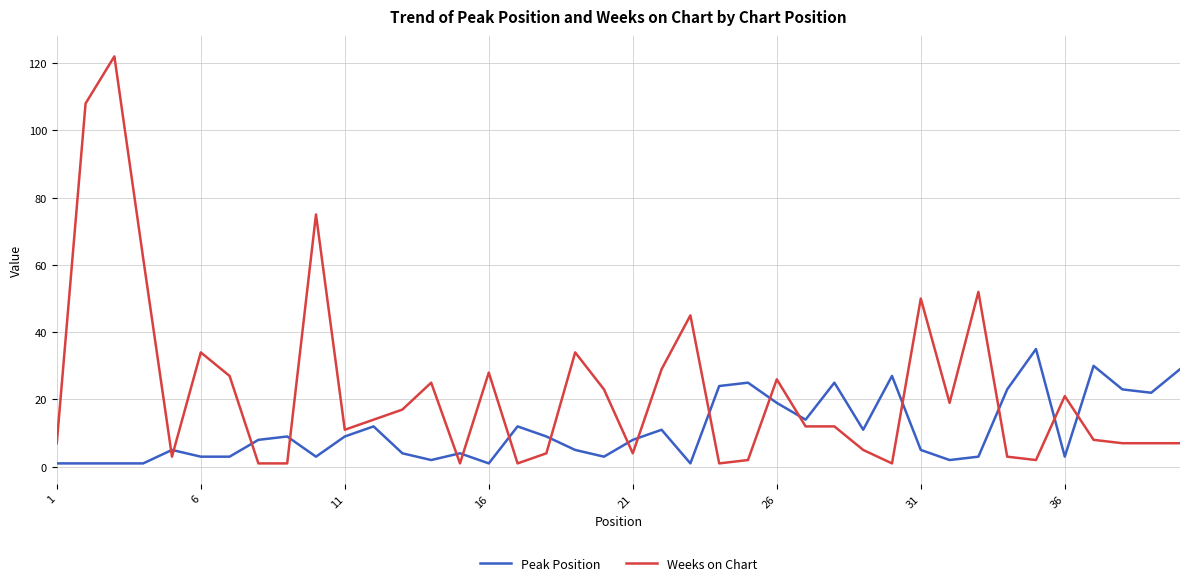

What is the greatest value displayed?

122